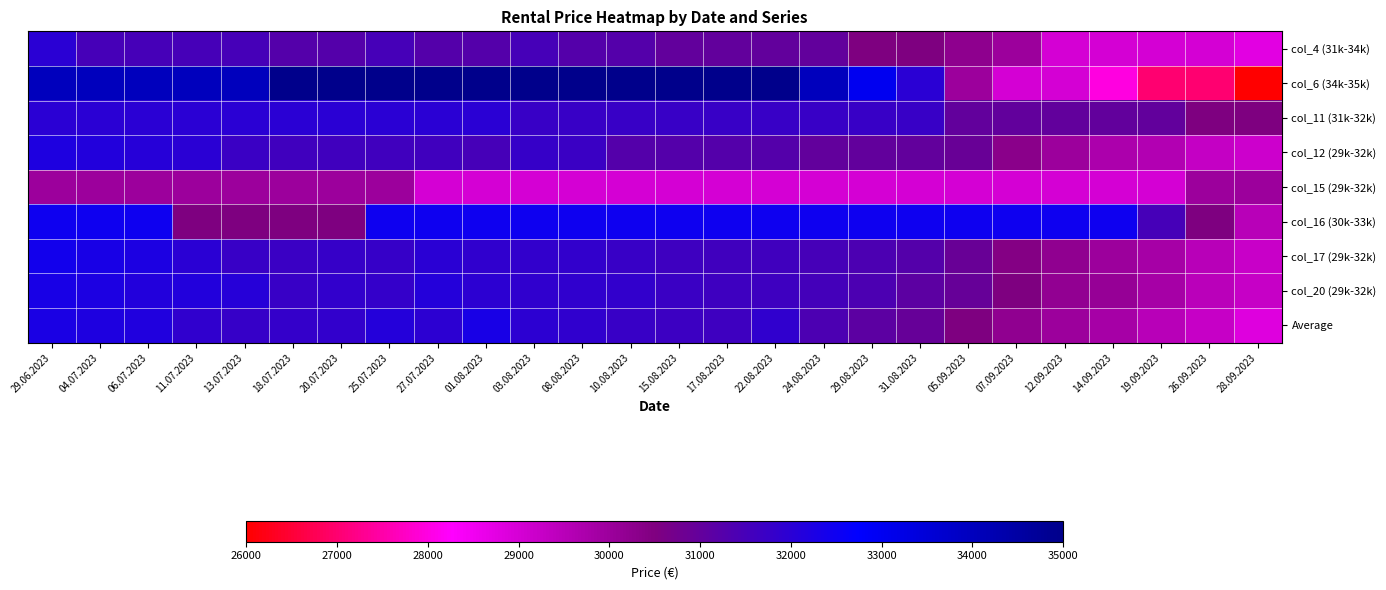

At how many categories does at least one series exceed 31404?

24